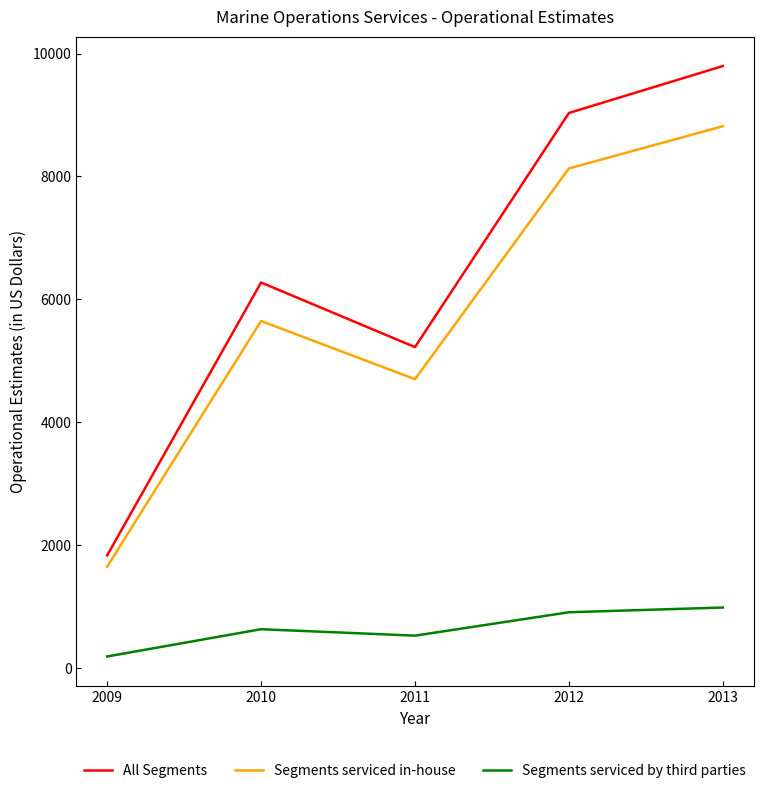

What value does the Segments serviced in-house series have at 2010?

5645